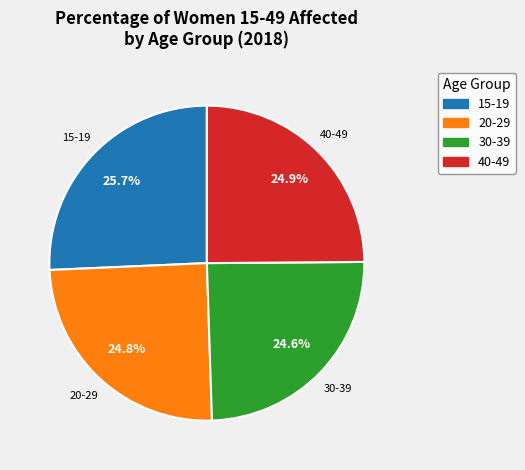

True or false: 40-49 accounts for 30% of the total.

False